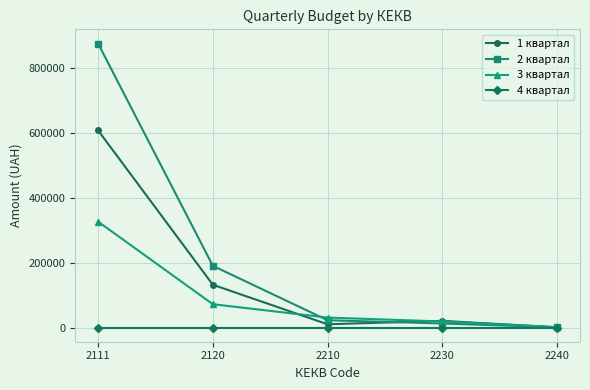

Where is 3 квартал nearest to the value 163463?

2120